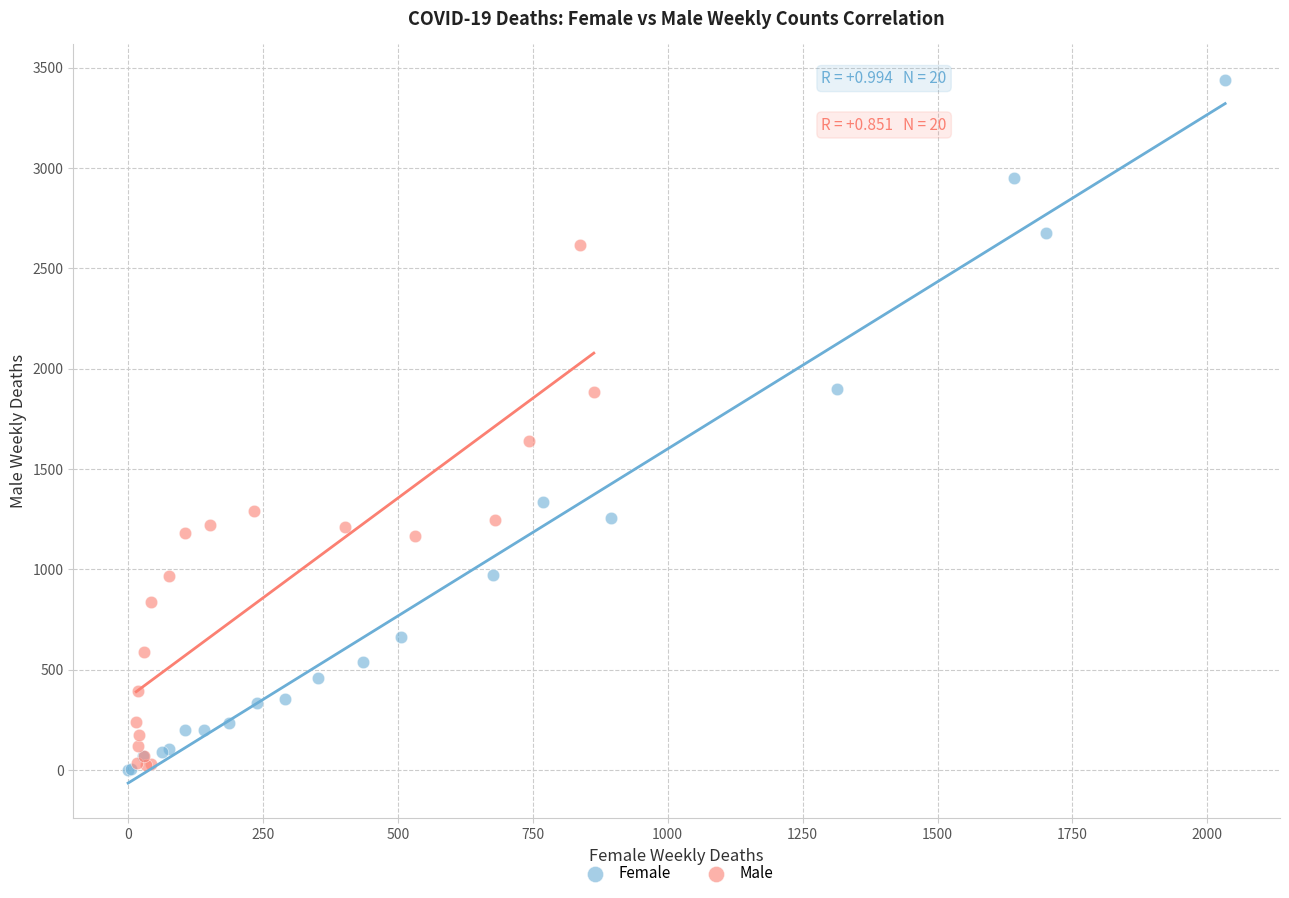

Which series has the largest Y range (max minus min)?

Female